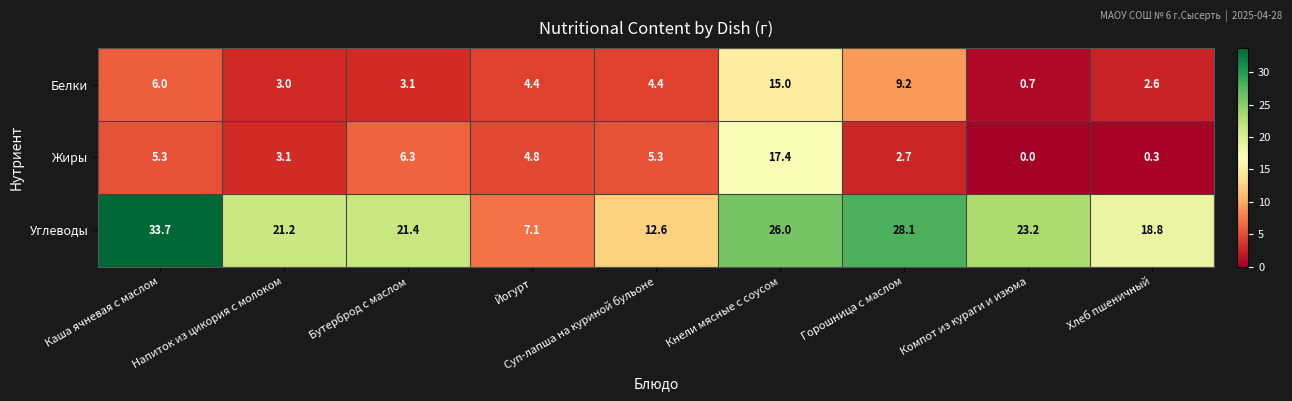

Where does the Углеводы series first go above 21?

Каша ячневая с маслом